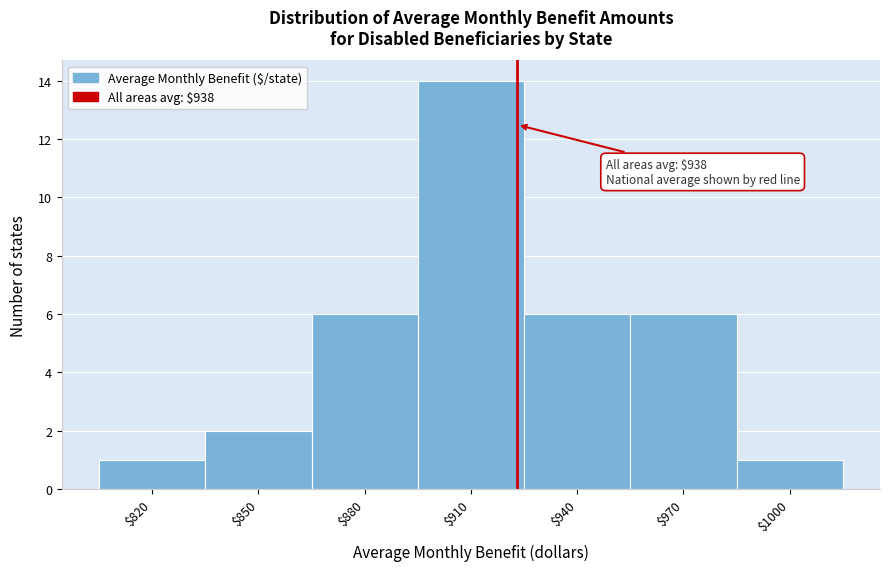

Reading right to left, list all the values displayed in this chart.

1	6	6	14	6	2	1